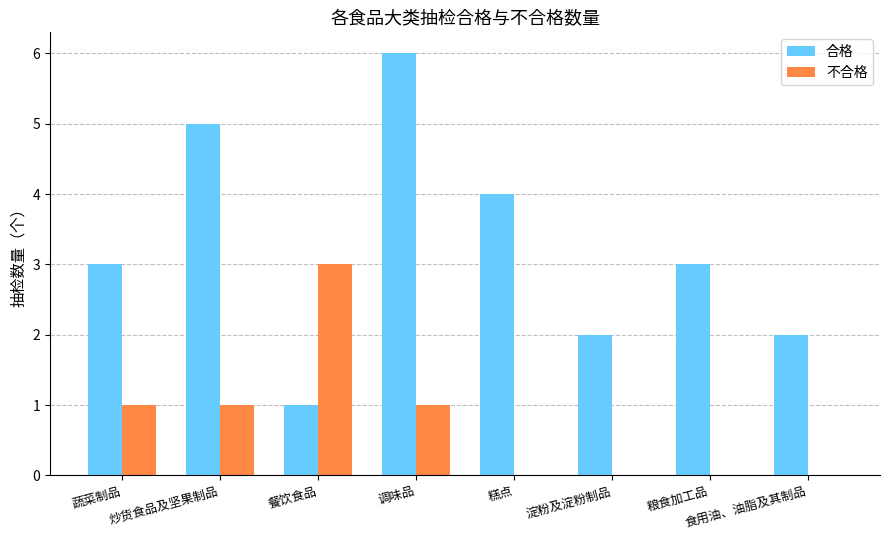

What is the maximum value for 不合格?

3